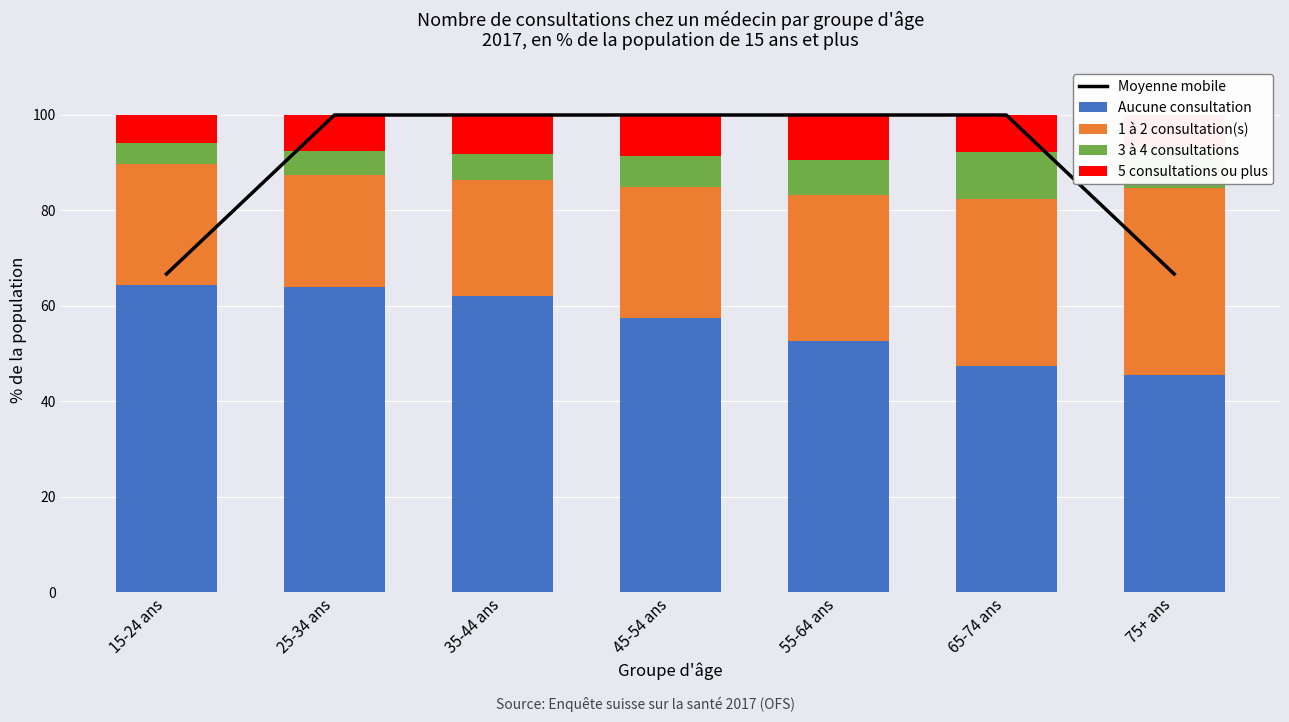

Is the value of 3 à 4 consultations at 25-34 ans greater than the value of 1 à 2 consultation(s) at 75+ ans?

No